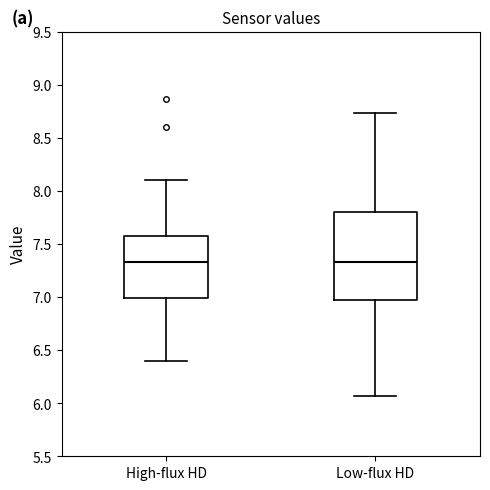

Which box is the tallest, from its lower edge to its upper edge?

Low-flux HD